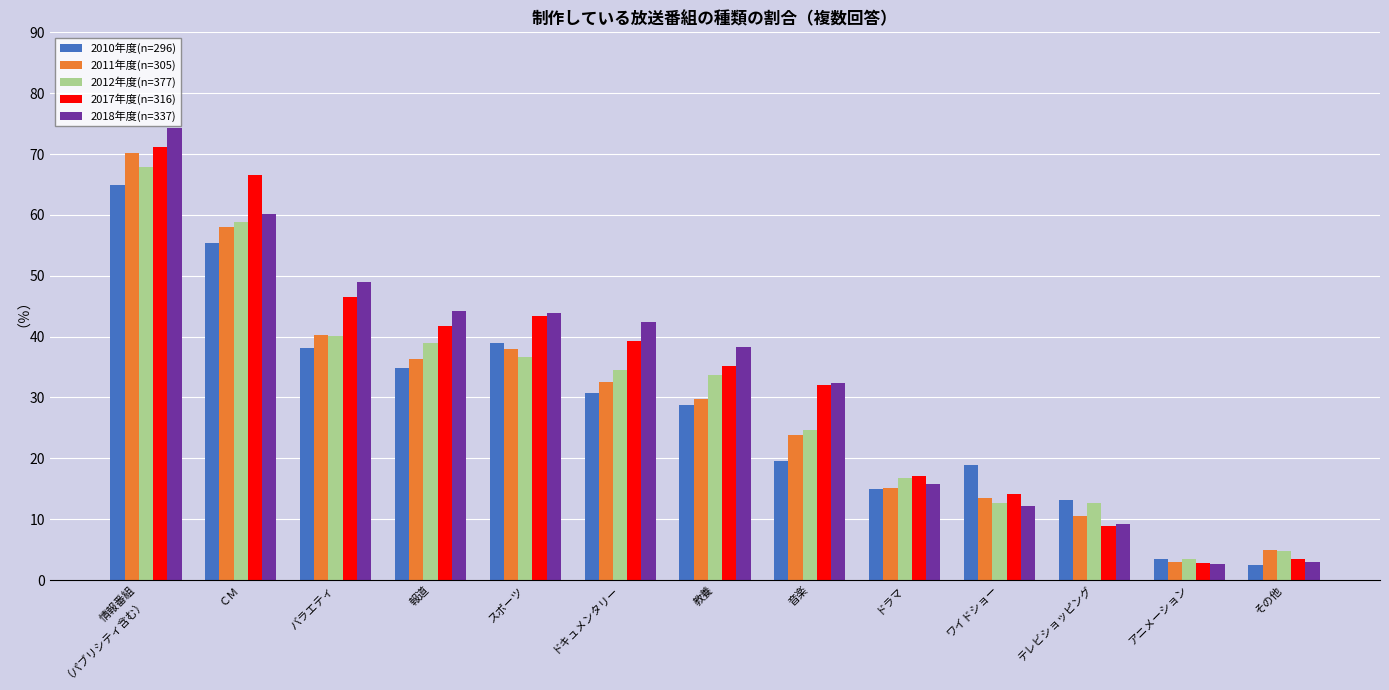

Which category has the lowest value in the 2011年度(n=305) series?

アニメーション